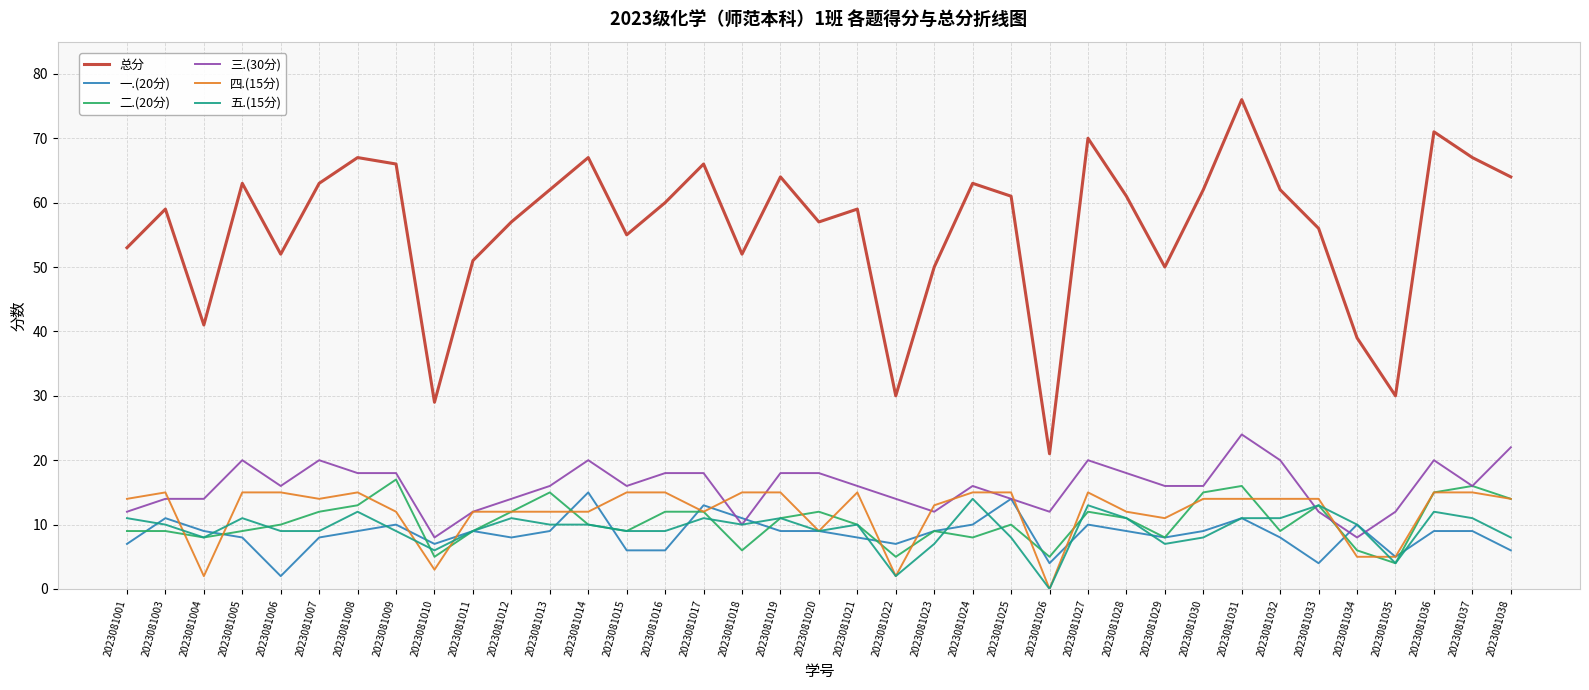

Between which two adjacent categories do 三.(30分) and 四.(15分) first intersect?

2023081003 and 2023081004